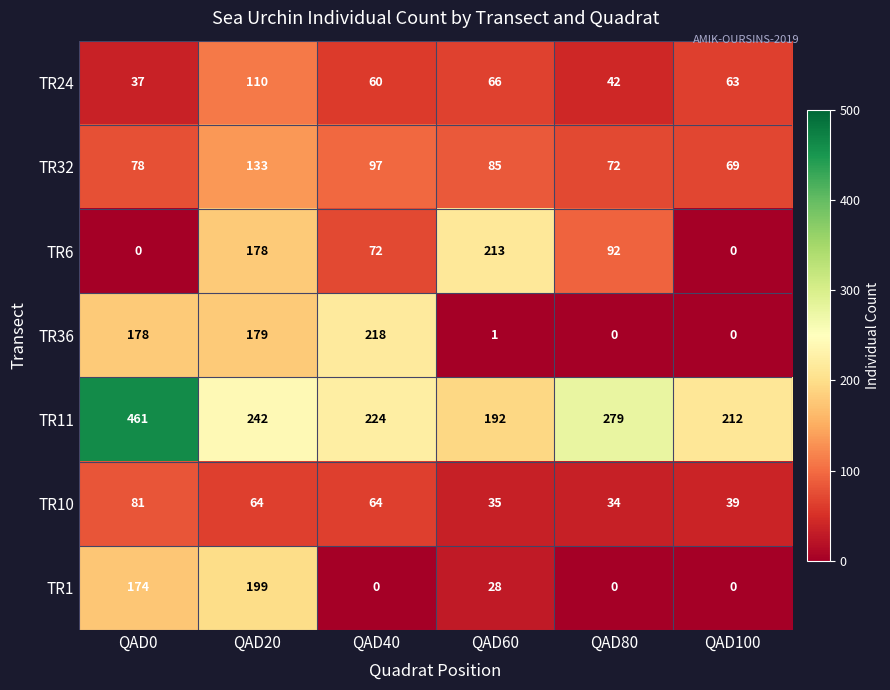

At which category is the sum across all series the highest?

QAD20